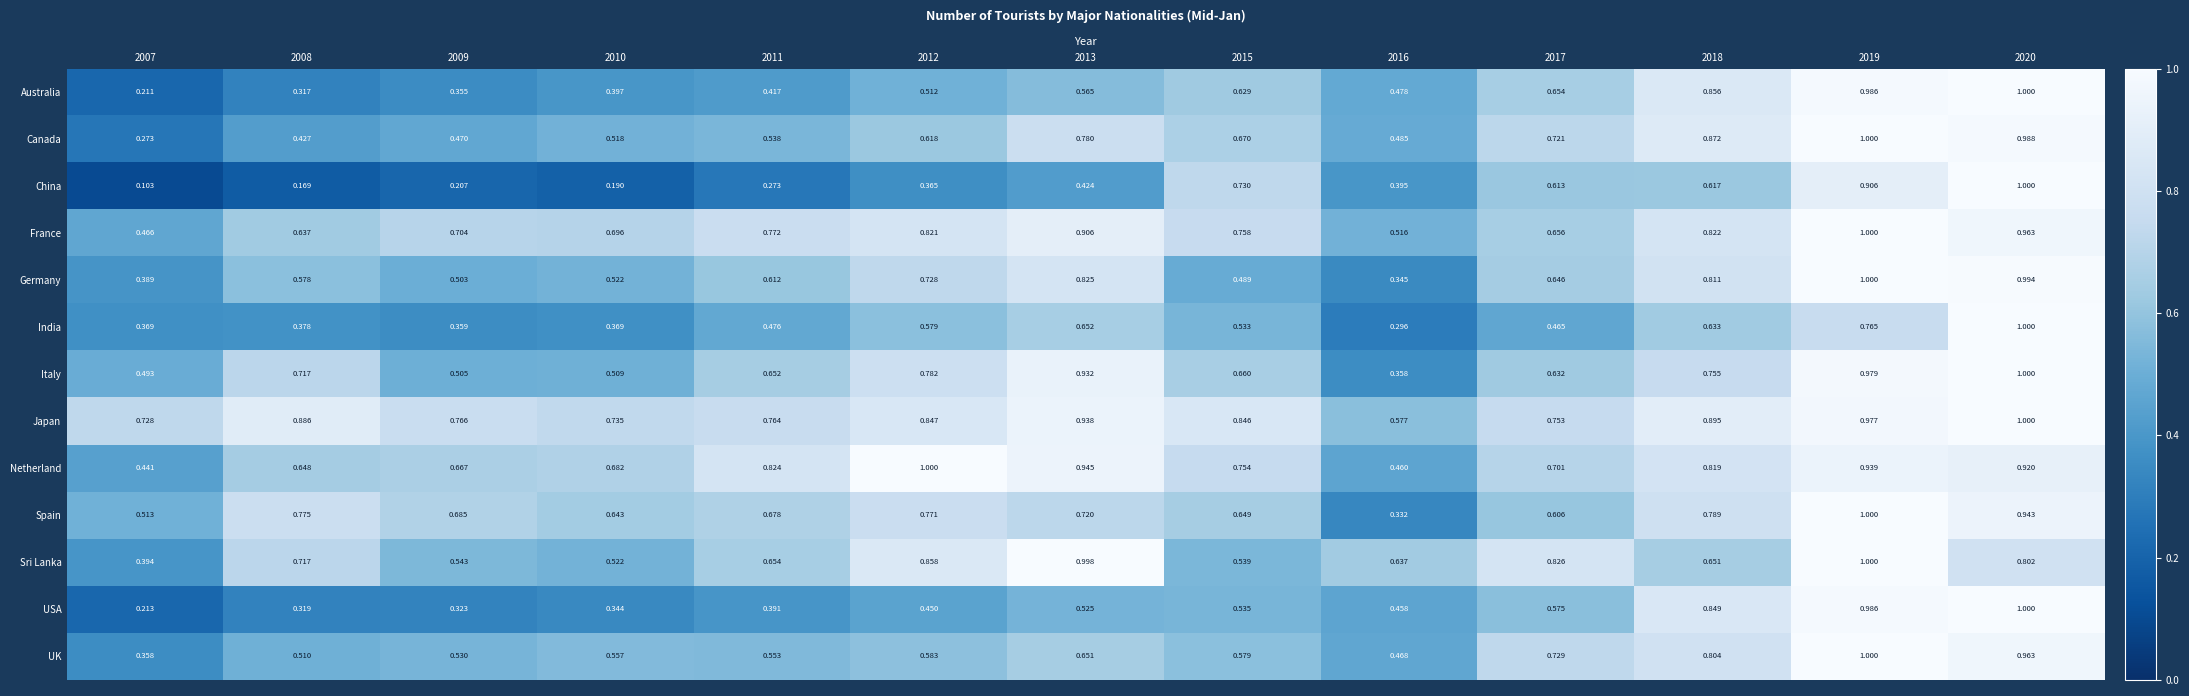

Which series has the largest total across all categories?

Japan